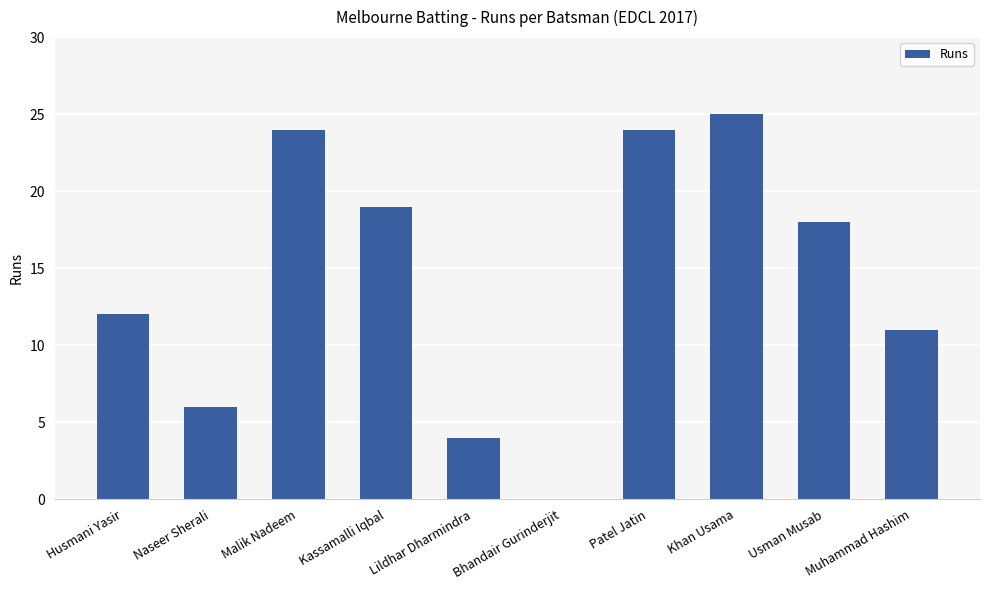

Where is the data nearest to the value 12?

Husmani Yasir